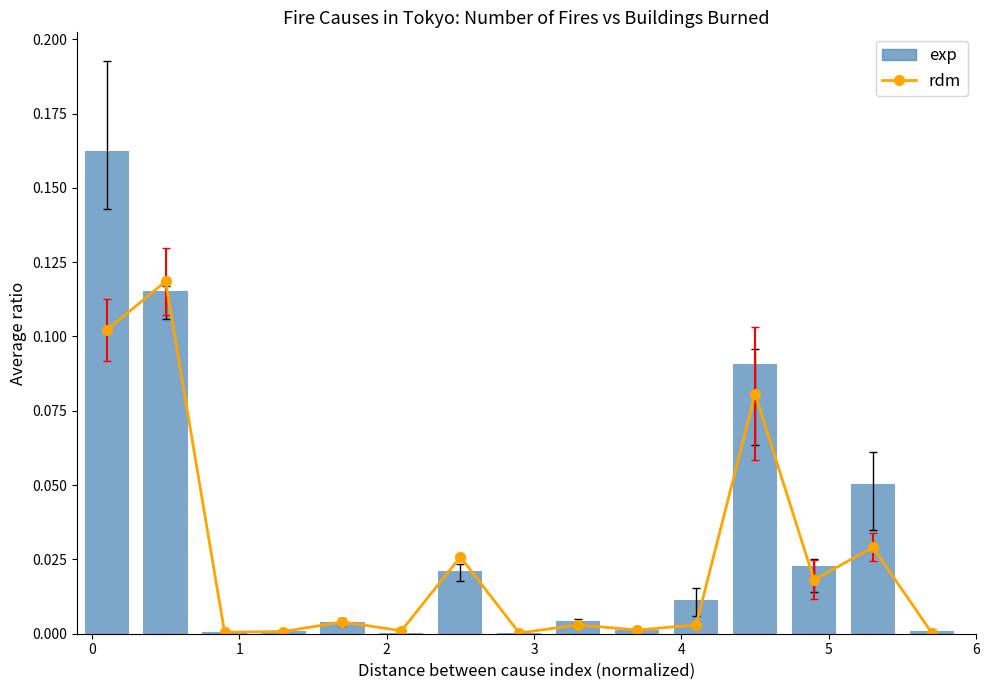

What is the difference between the second highest and minimum values?

0.1